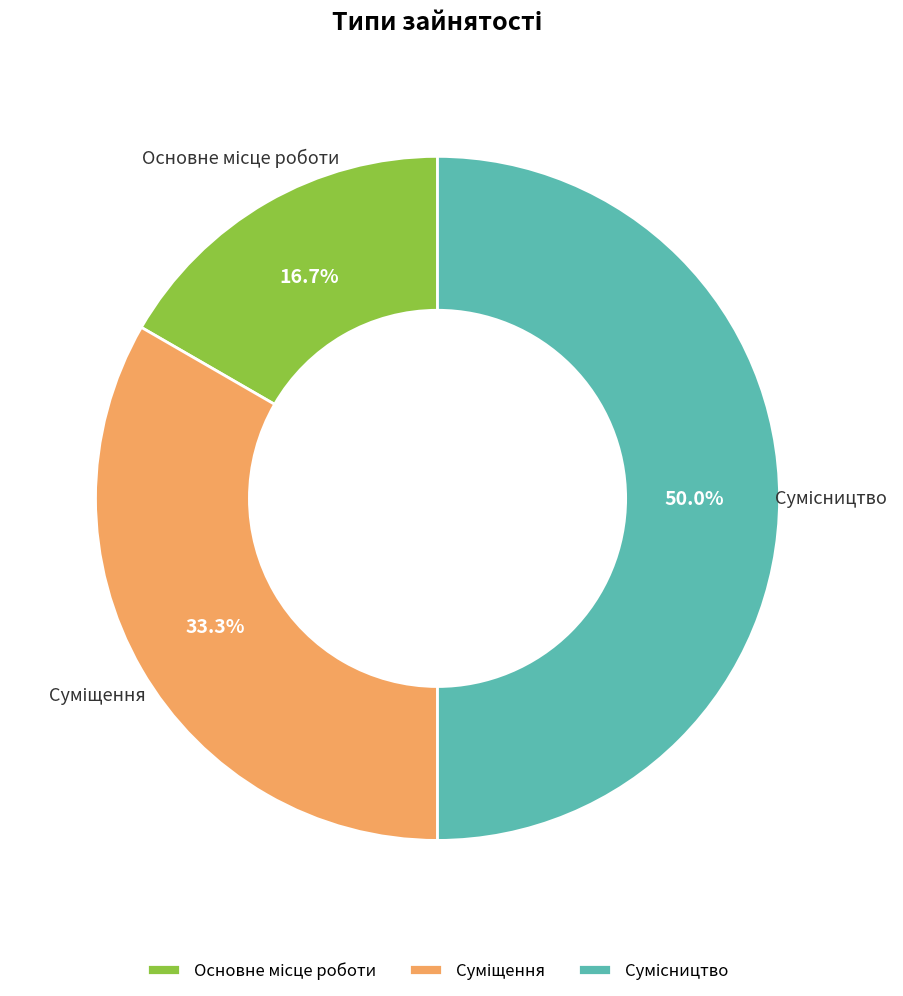

What portion of the pie excludes Основне місце роботи?

83.3%